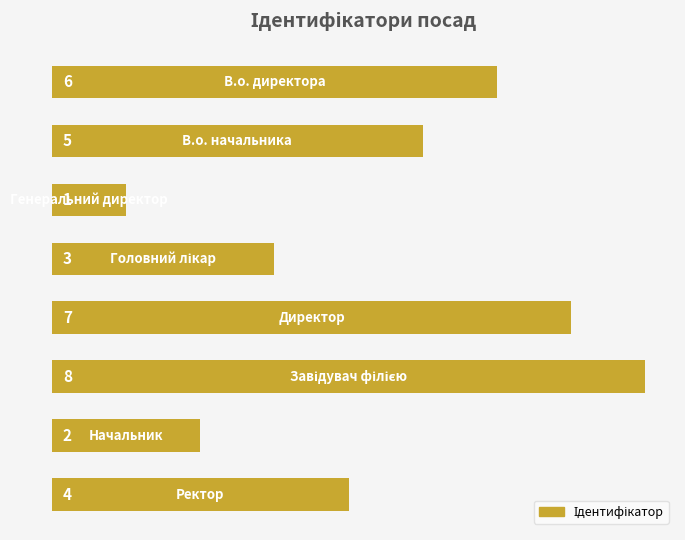

Count the number of data series in this chart.

1